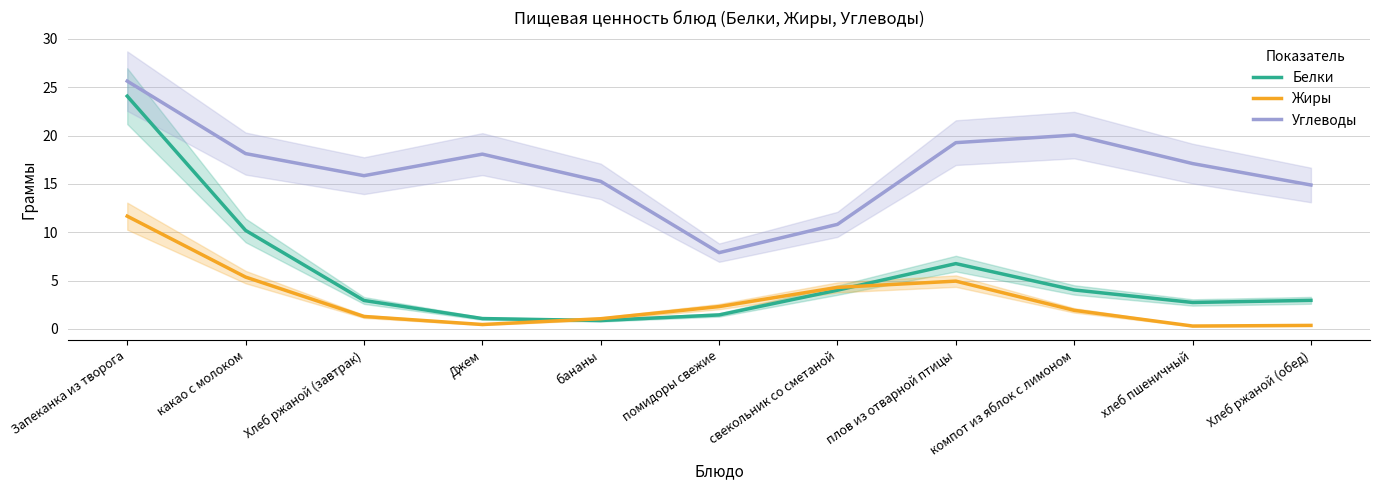

What position from the left is Джем?

4